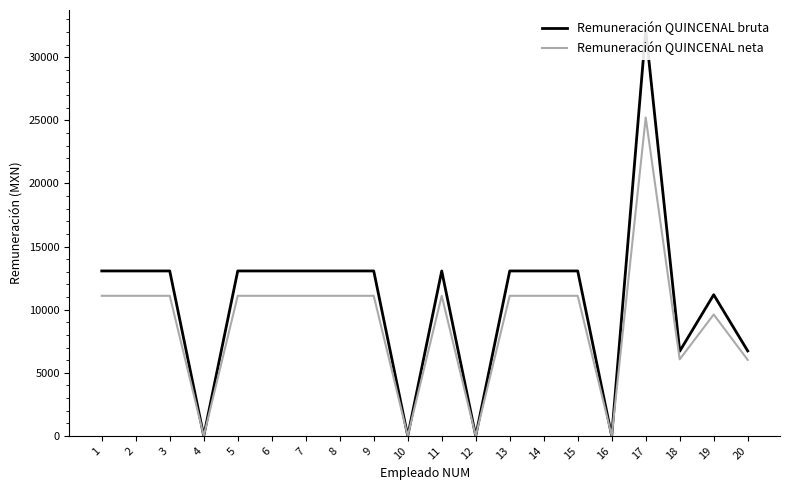

How many interior local valleys does the Remuneración QUINCENAL bruta series have?

5